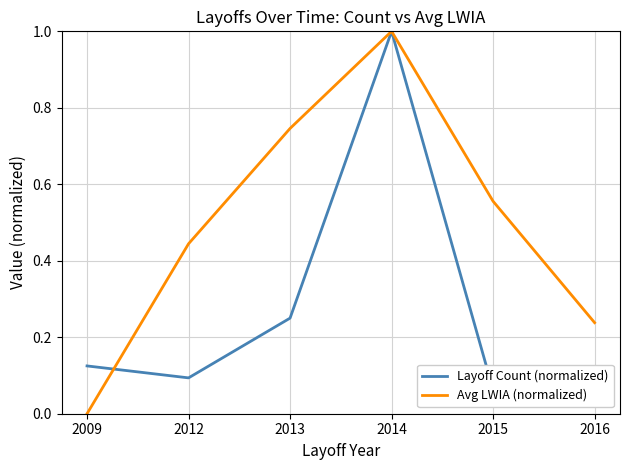

How many times do Avg LWIA (normalized) and Layoff Count (normalized) cross each other?

1